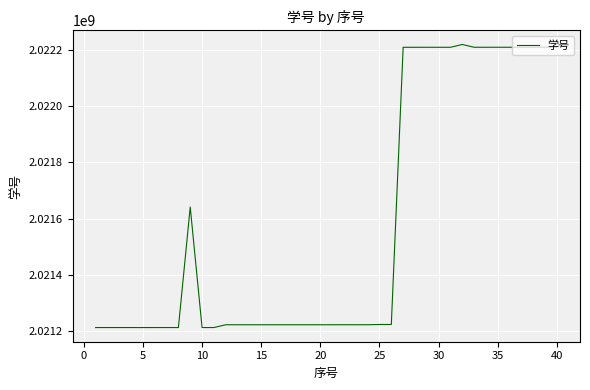

What is the maximum value shown in the chart?

2022221019